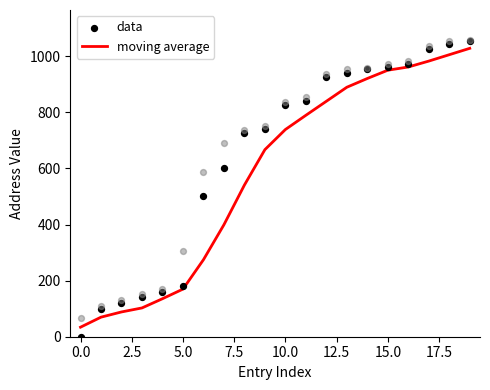

What are all the series names shown in the legend?

moving average, data